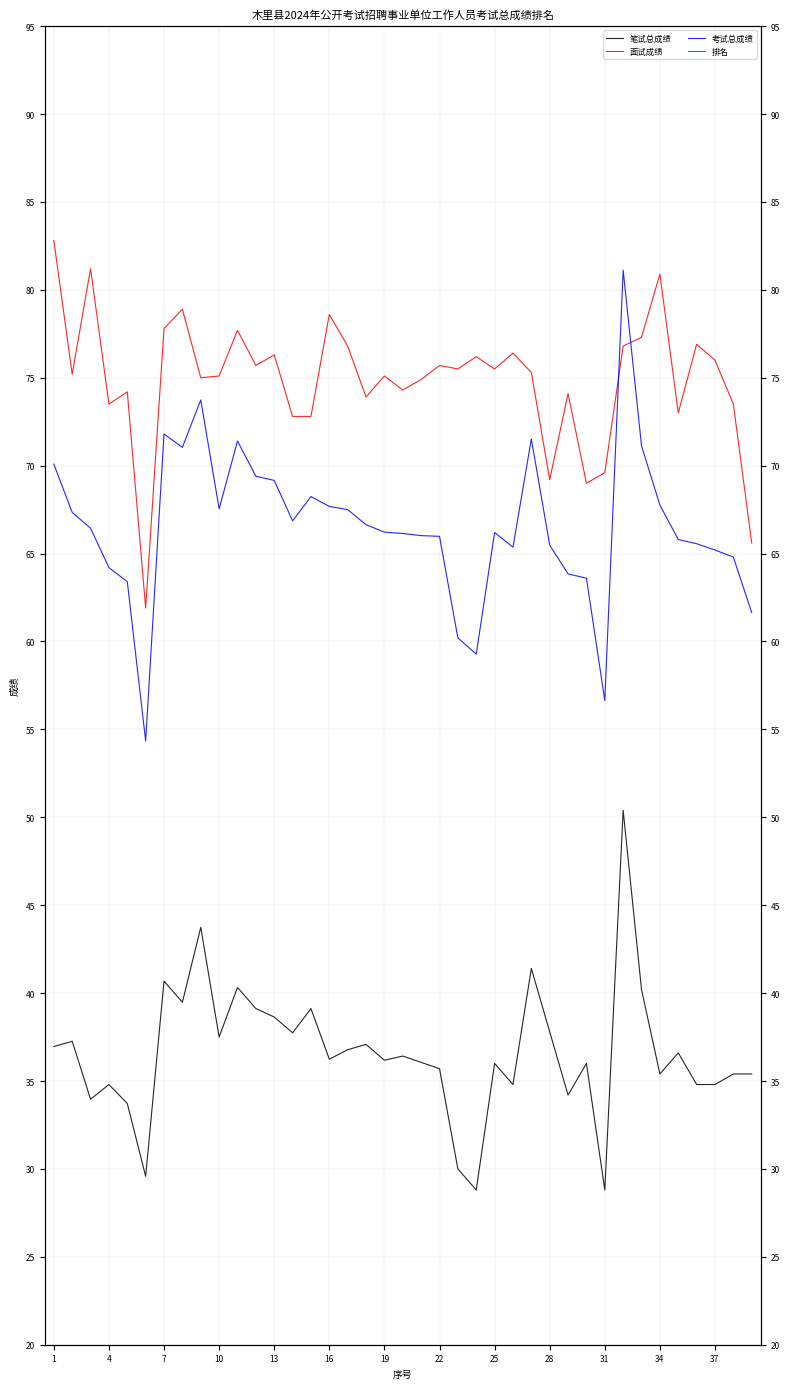

What is the sum of all 排名 values?

154.0